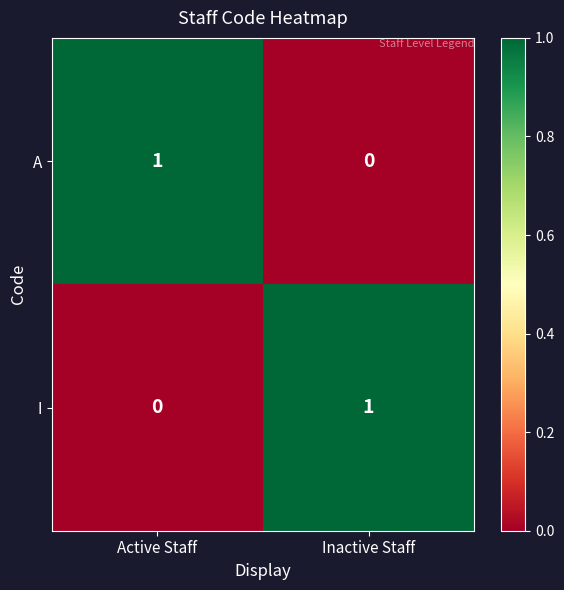

Count the number of categories in the chart.

2